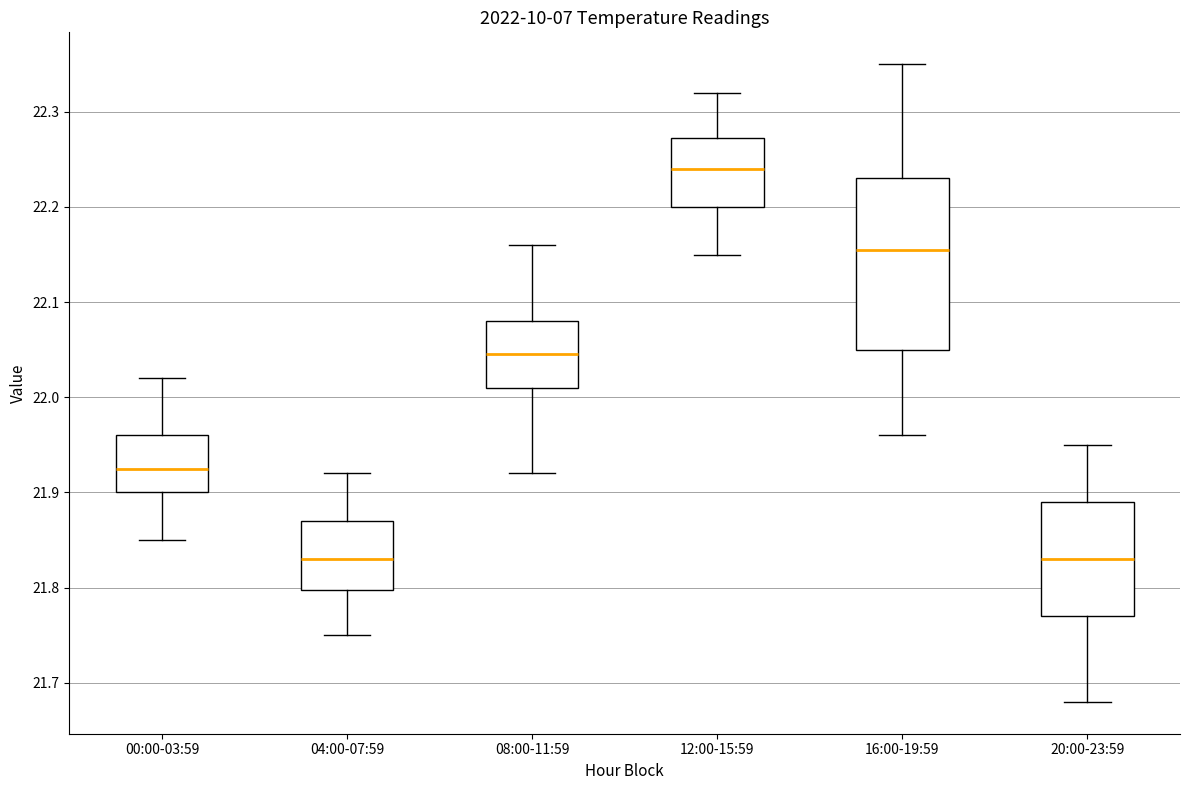

Comparing the boxes themselves (not the whiskers), which one is the tallest?

16:00-19:59